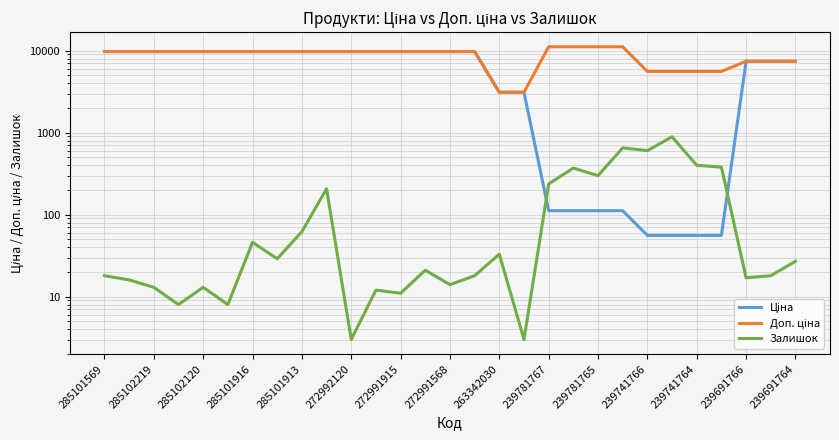

What are all the series names shown in the legend?

Ціна, Доп. ціна, Залишок